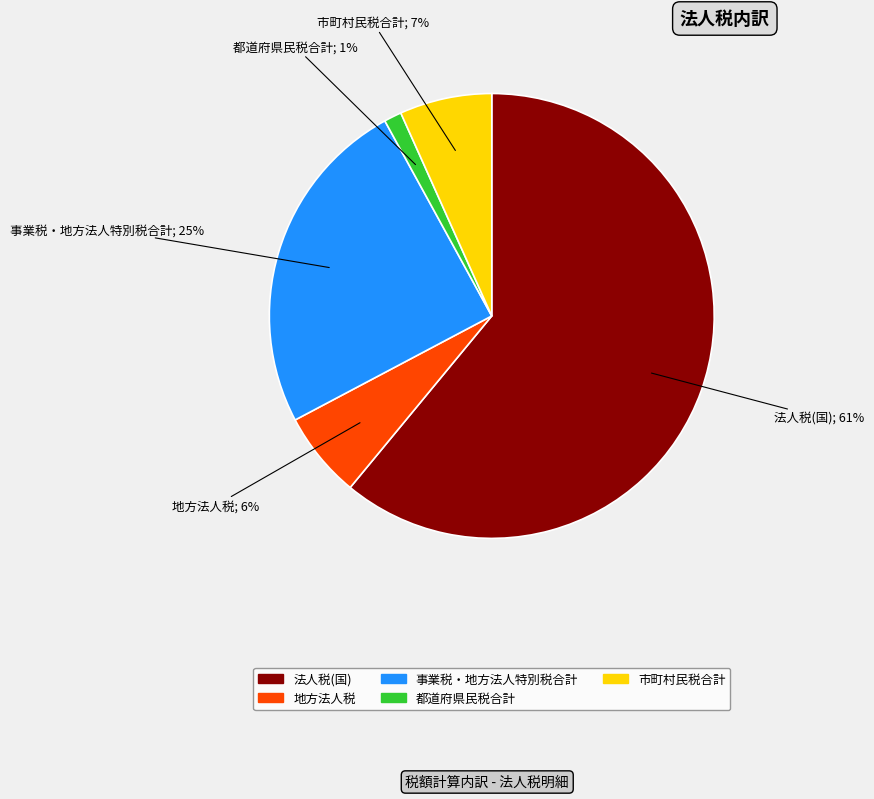

True or false: 事業税・地方法人特別税合計 accounts for 25% of the total.

True